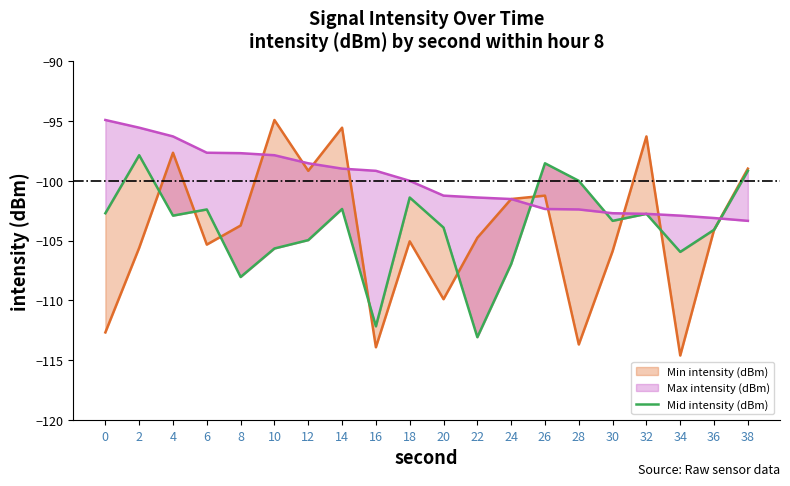

Between 16 and 30, which series saw the biggest shift?

Mid intensity (dBm)